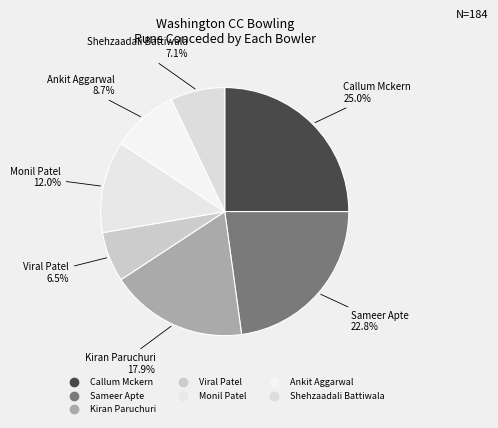

Is there any slice that represents more than half of the pie?

No